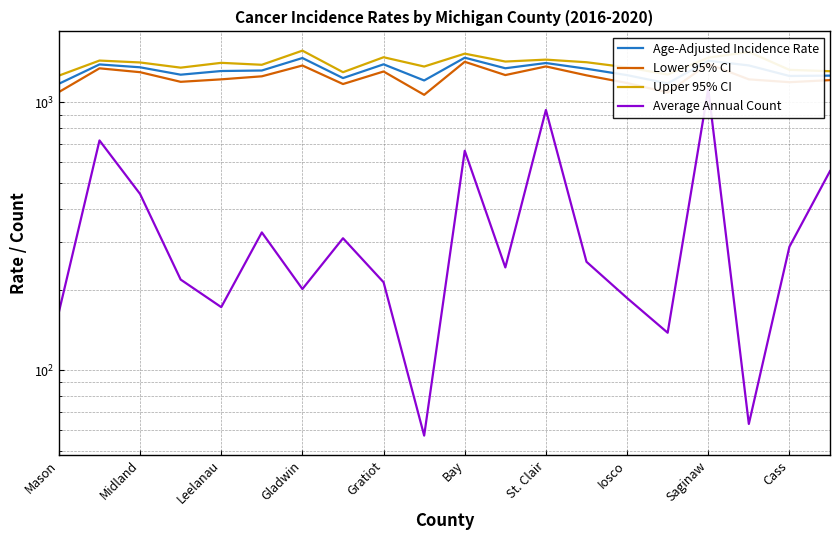

What is the total value across all series at Iosco?

4011.5